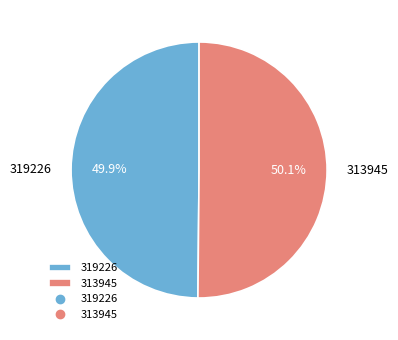

Is there any slice that represents more than half of the pie?

Yes